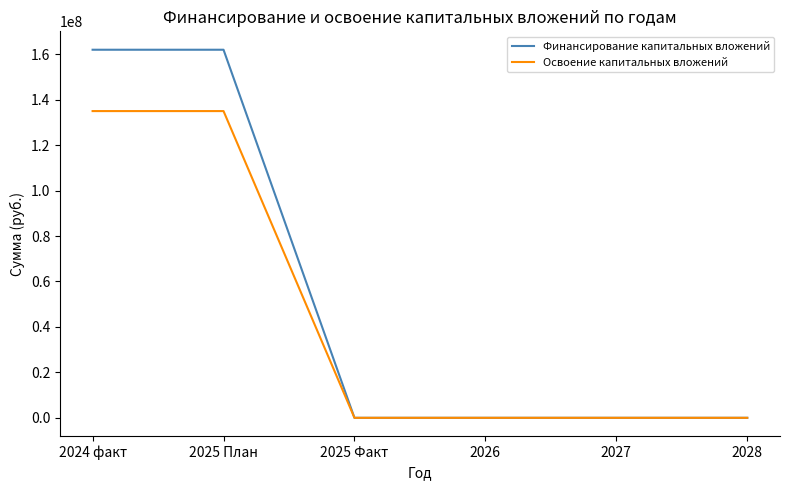

Which series has the widest spread of values?

Финансирование капитальных вложений